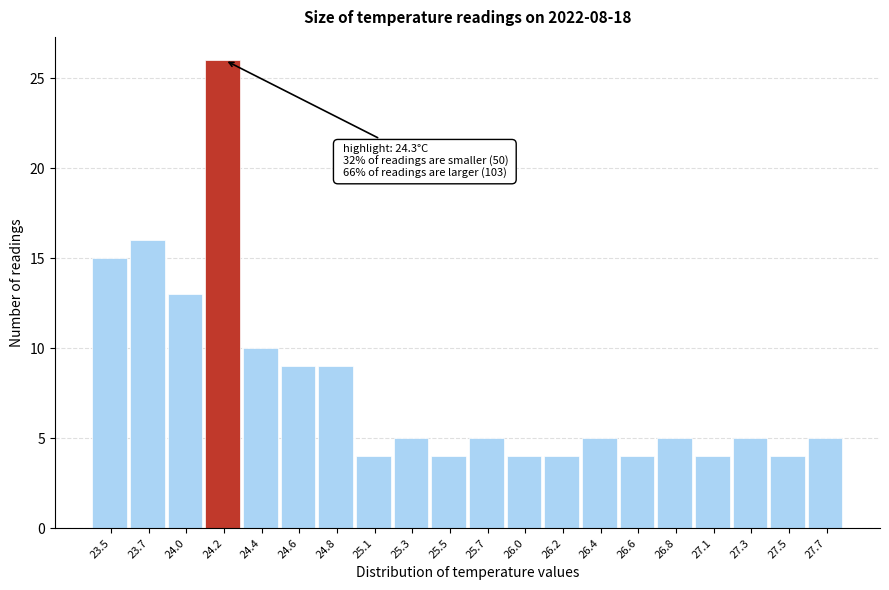

Reading left to right, transcribe all the data shown in this chart.

23.5=15	23.7=16	24.0=13	24.2=26	24.4=10	24.6=9	24.8=9	25.1=4	25.3=5	25.5=4	25.7=5	26.0=4	26.2=4	26.4=5	26.6=4	26.8=5	27.1=4	27.3=5	27.5=4	27.7=5